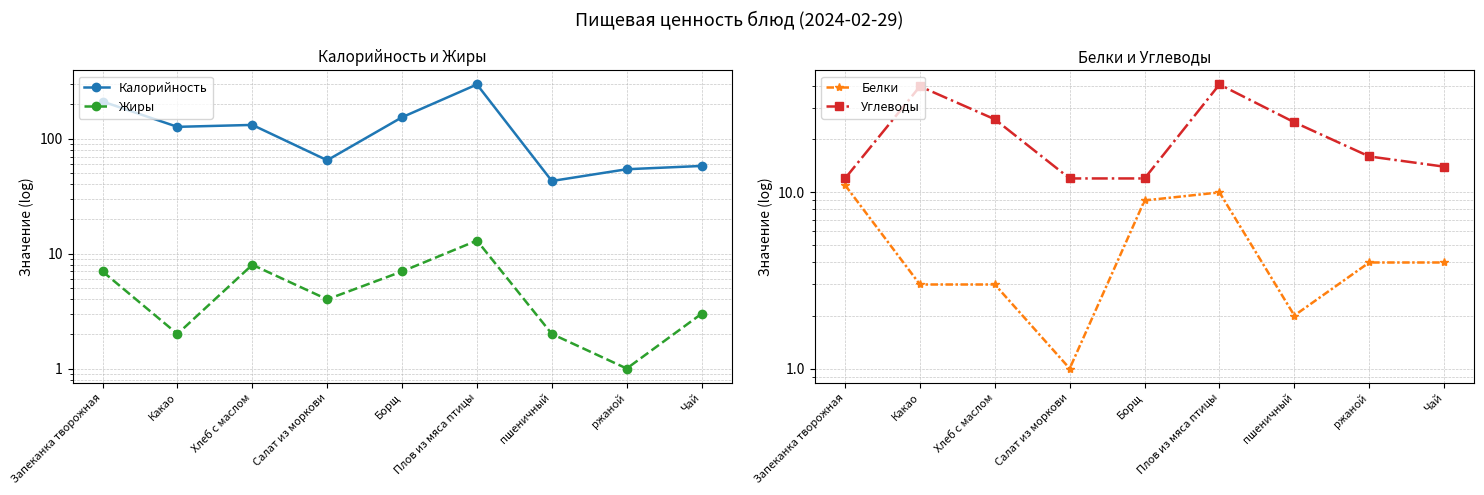

True or false: Калорийность and Жиры intersect in this chart.

False